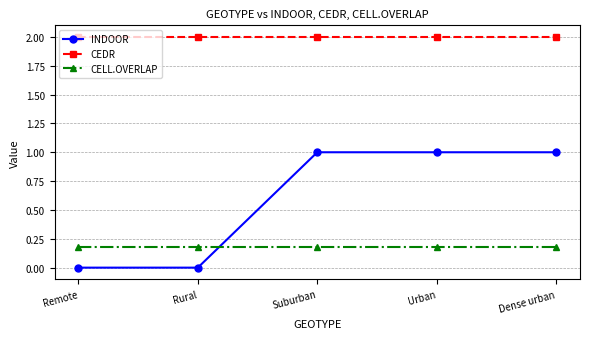

Which series ends up on top after the final intersection of CELL.OVERLAP and INDOOR?

INDOOR